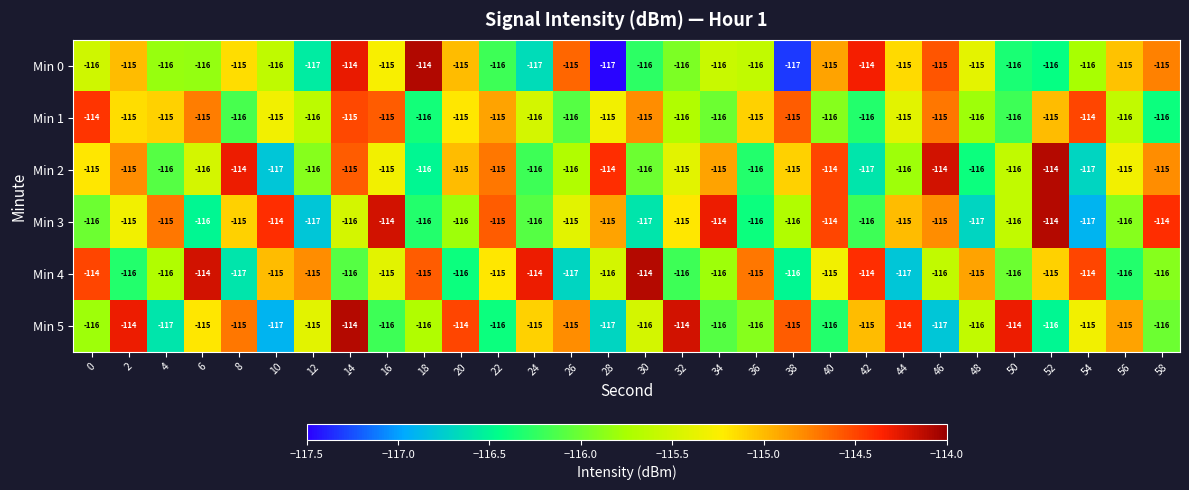

What is the maximum value shown in the chart?

-114